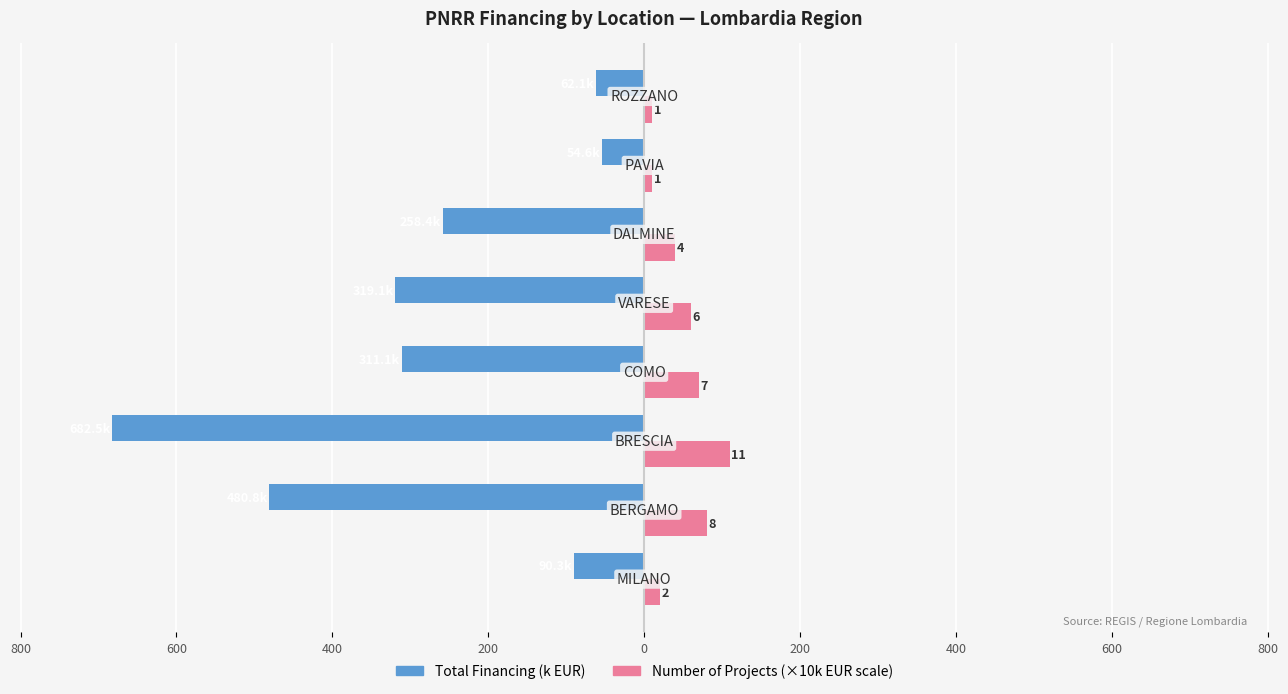

How many bars are there in each group?

2